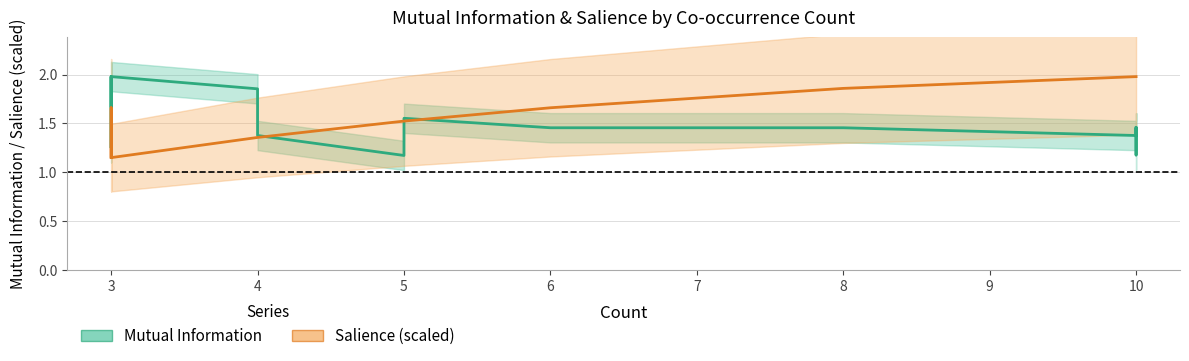

True or false: Salience (scaled) and Mutual Information intersect in this chart.

True